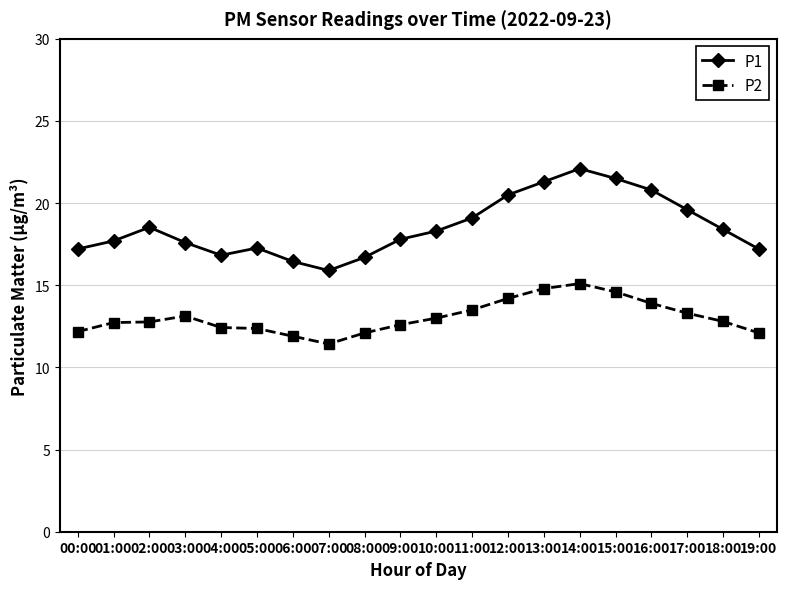

True or false: P1 has a value of 18.5 at 02:00.

True